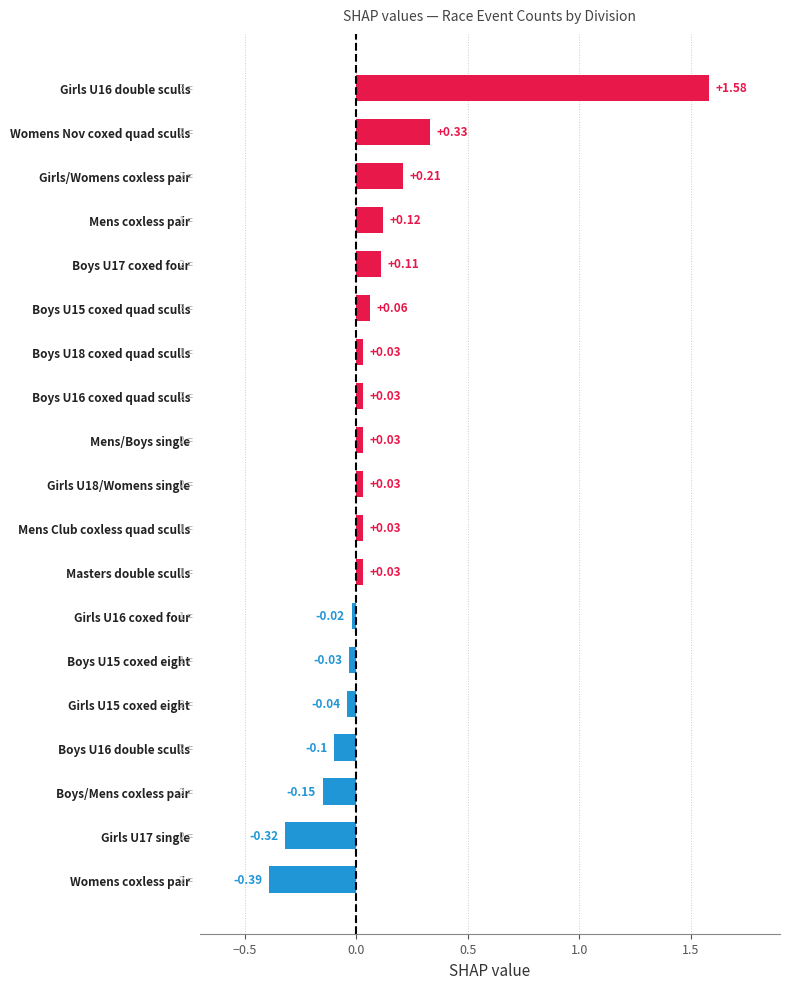

Between Mens Club coxless quad sculls and Girls/Womens coxless pair, which is larger?

Girls/Womens coxless pair